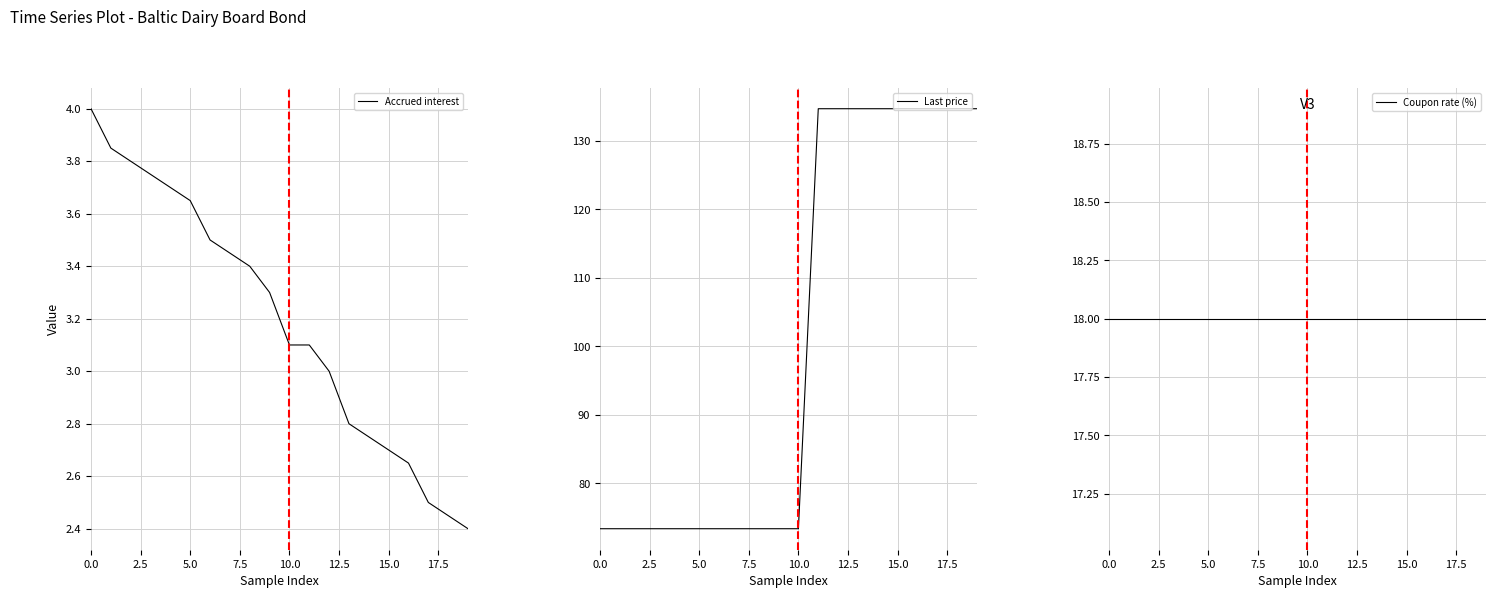

What is the maximum value shown in the chart?

134.7